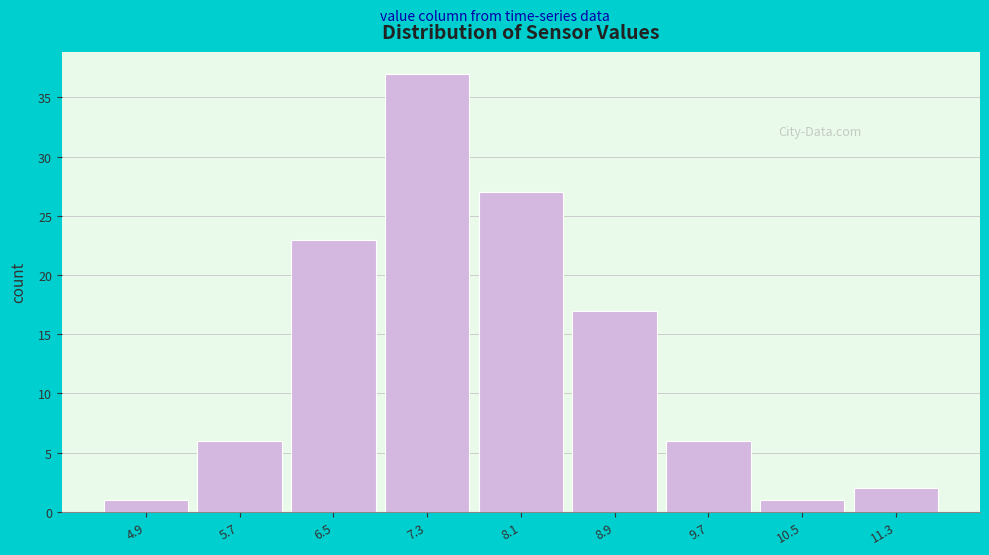

Over which range of the x-axis is the bar tallest?

6.9 to 7.7